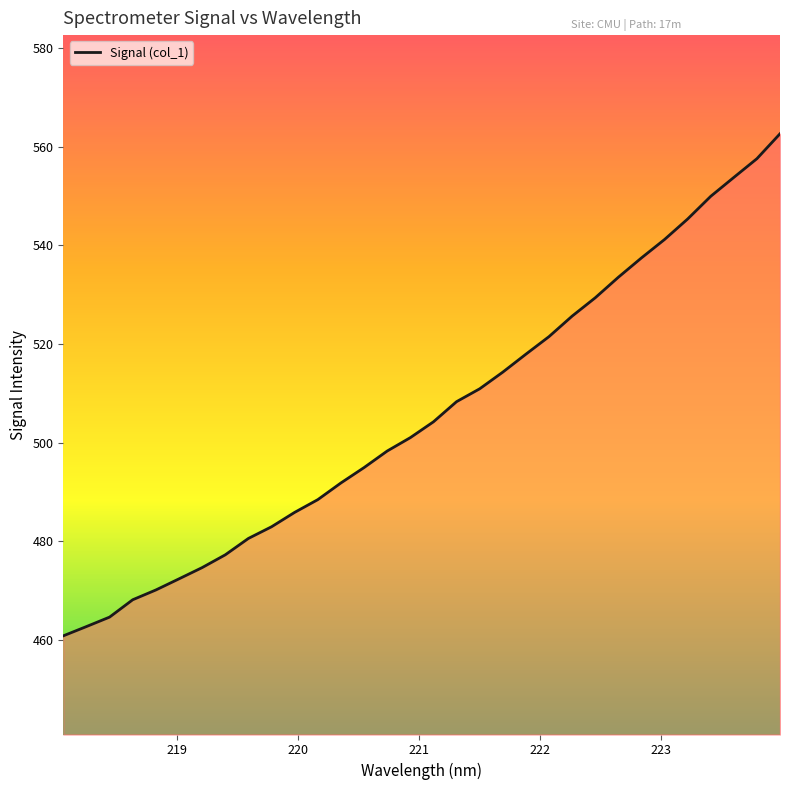

True or false: there are more than 0 points higher than both neighbors.

False